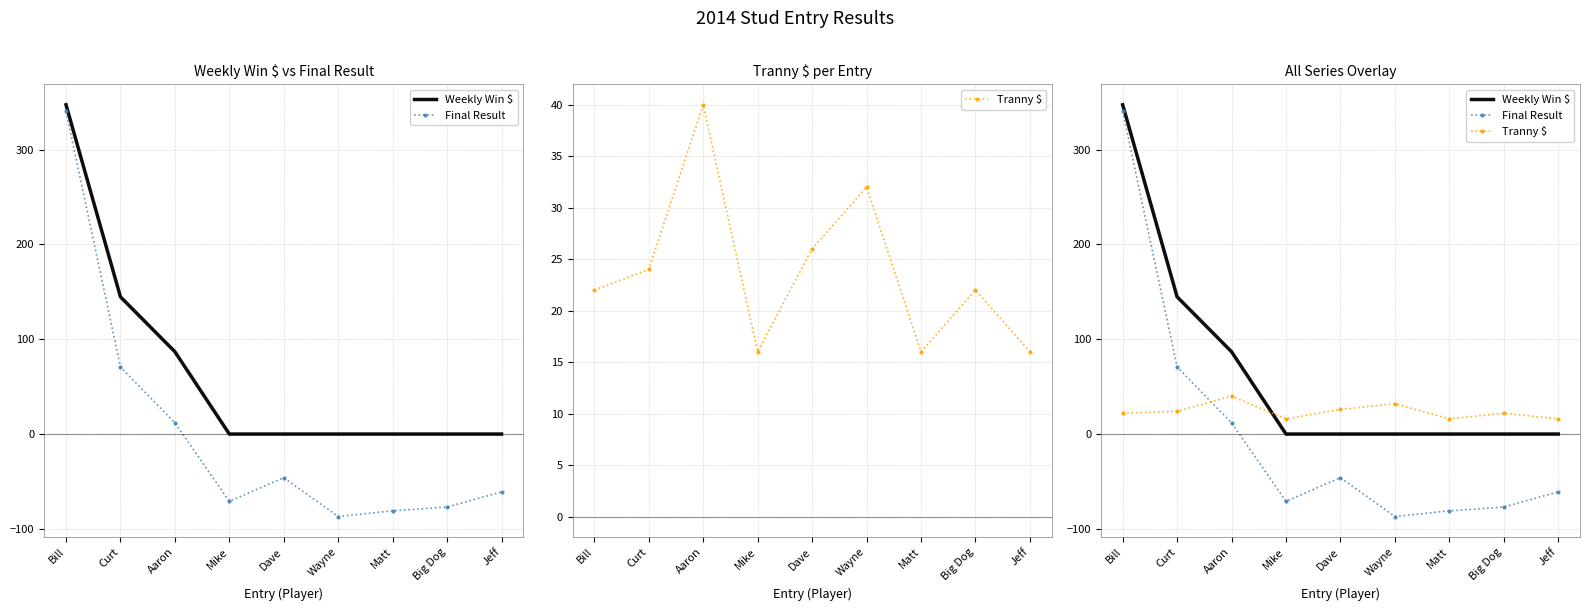

Reading left to right, what are all the values shown in this chart?

Weekly Win $: 347.4	144.8	86.8	0.0	0.0	0.0	0.0	0.0	0.0
Final Result: 340.4	70.8	11.8	-71.0	-46.0	-87.0	-81.0	-77.0	-61.0
Tranny $: 22.0	24.0	40.0	16.0	26.0	32.0	16.0	22.0	16.0